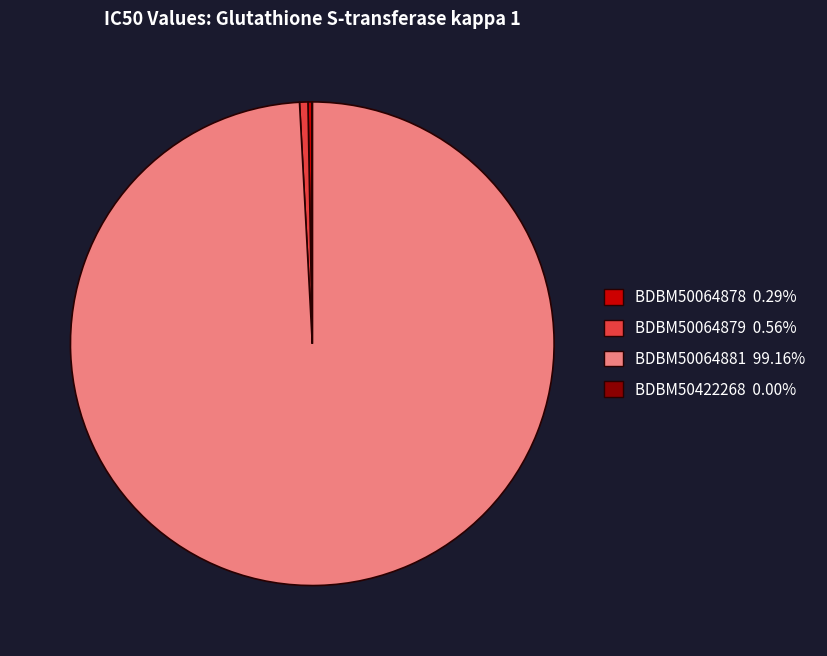

Which category has the biggest portion of the pie?

BDBM50064881